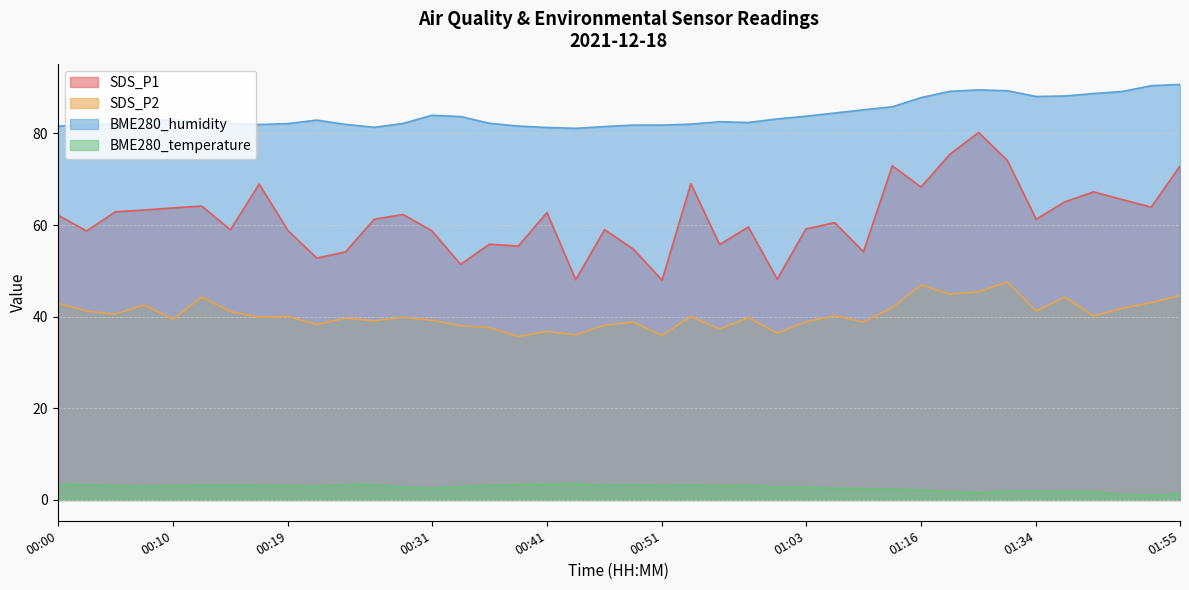

Rank the series by their average value, from lowest to highest.

BME280_temperature, SDS_P2, SDS_P1, BME280_humidity